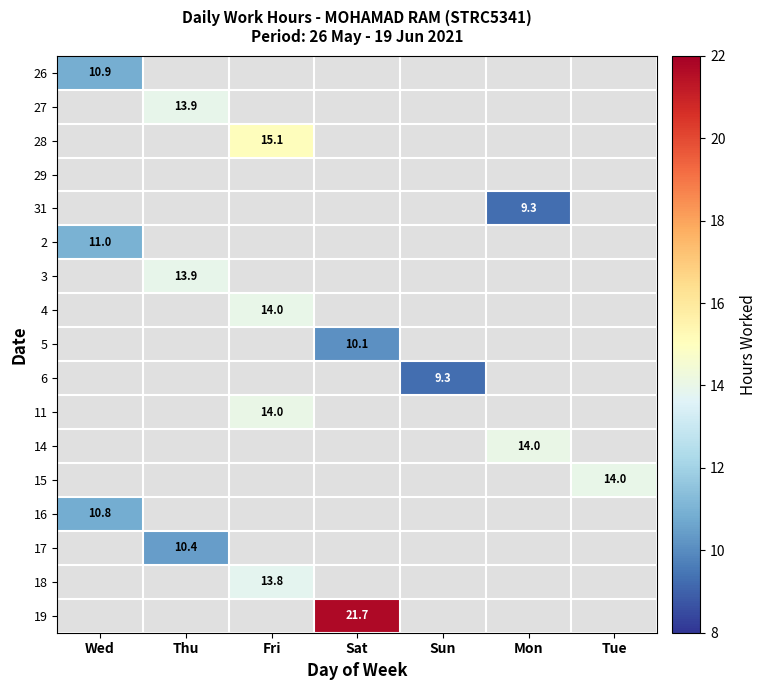

At which category does the chart reach its minimum across all series?

Mon